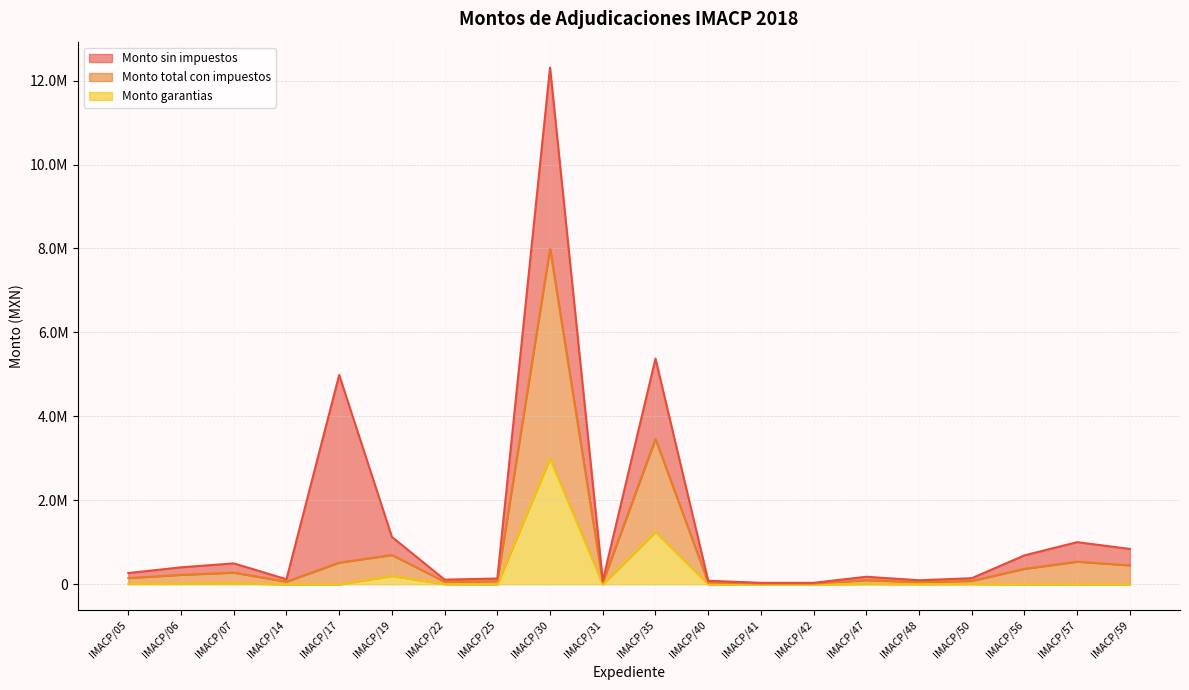

True or false: Monto total con impuestos has more than 0 interior local peaks.

True